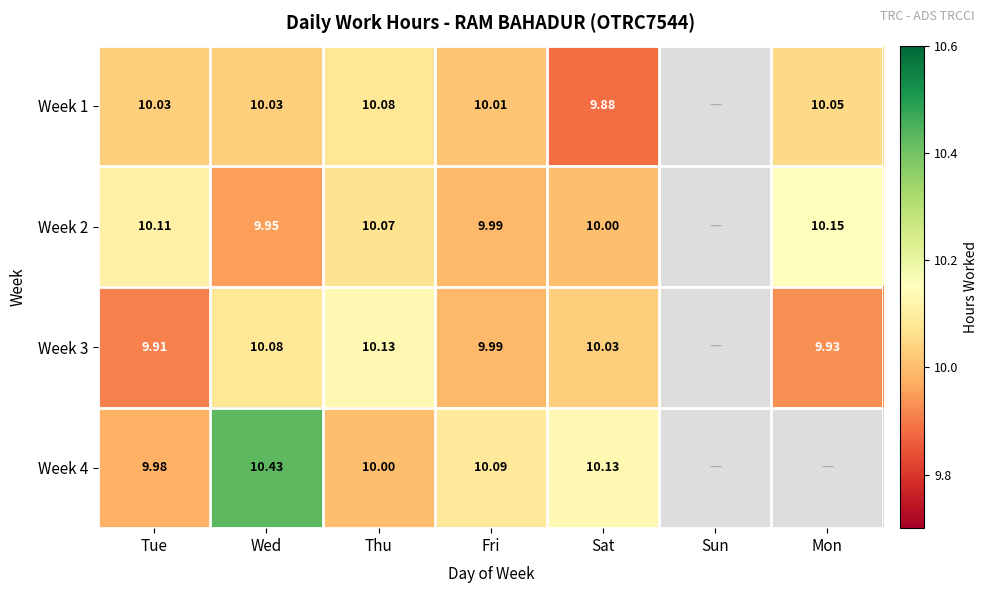

Is the value of Week 1 at Tue greater than the value of Week 3 at Fri?

Yes